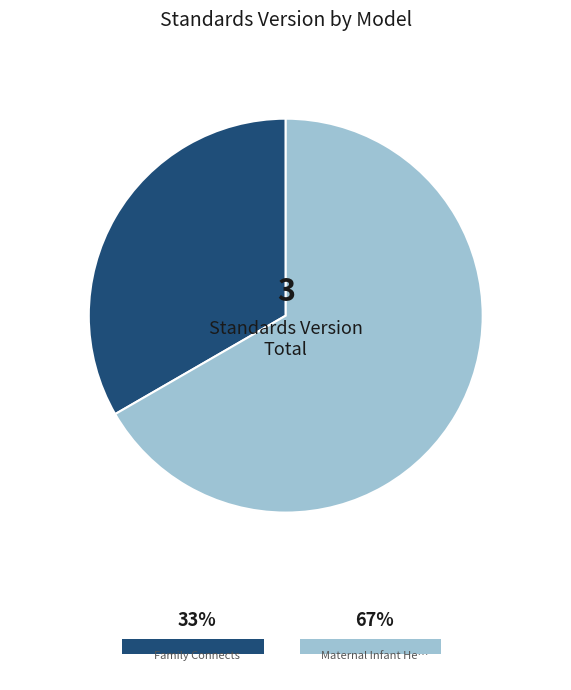

Which slice is the largest?

Maternal Infant Health Outreach Worker